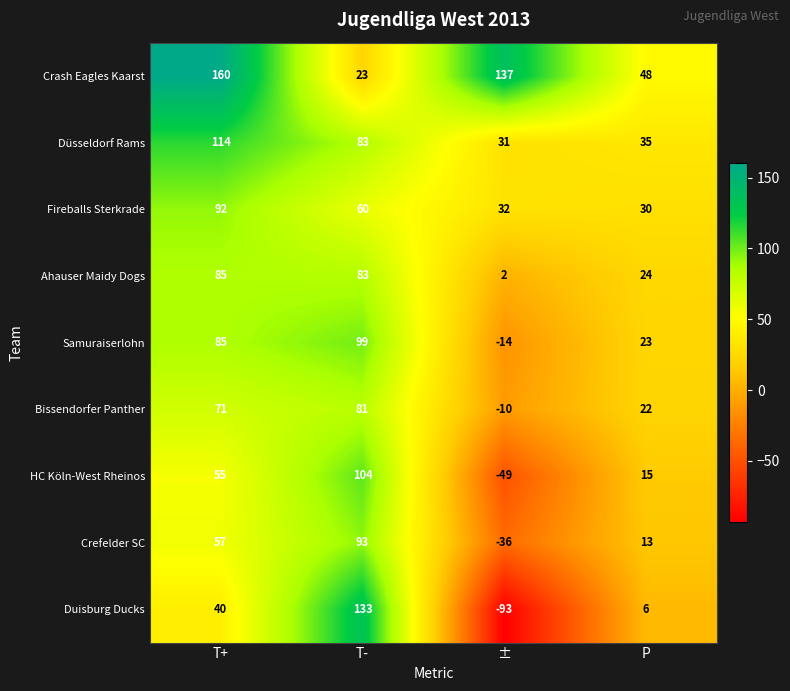

Read the Düsseldorf Rams value at T-, to the nearest 5.

85